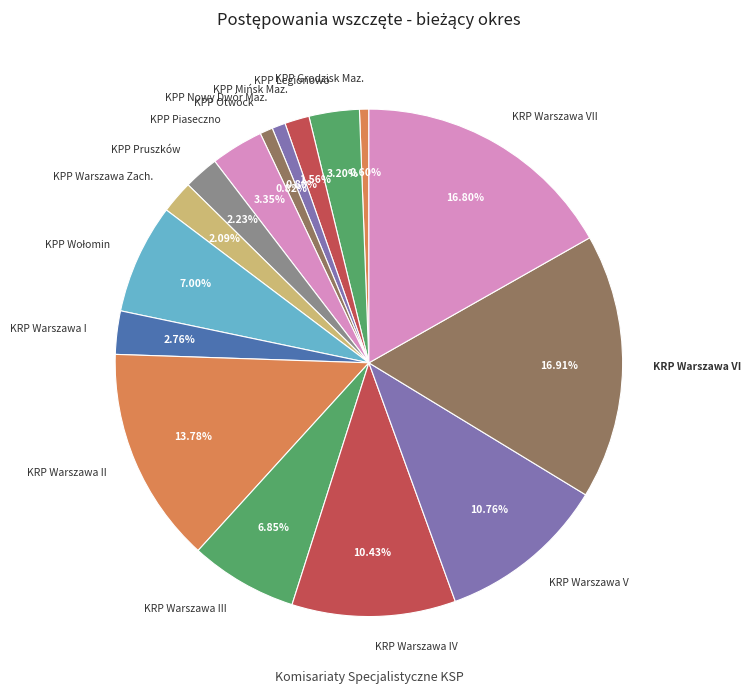

Does any single category account for the majority?

No